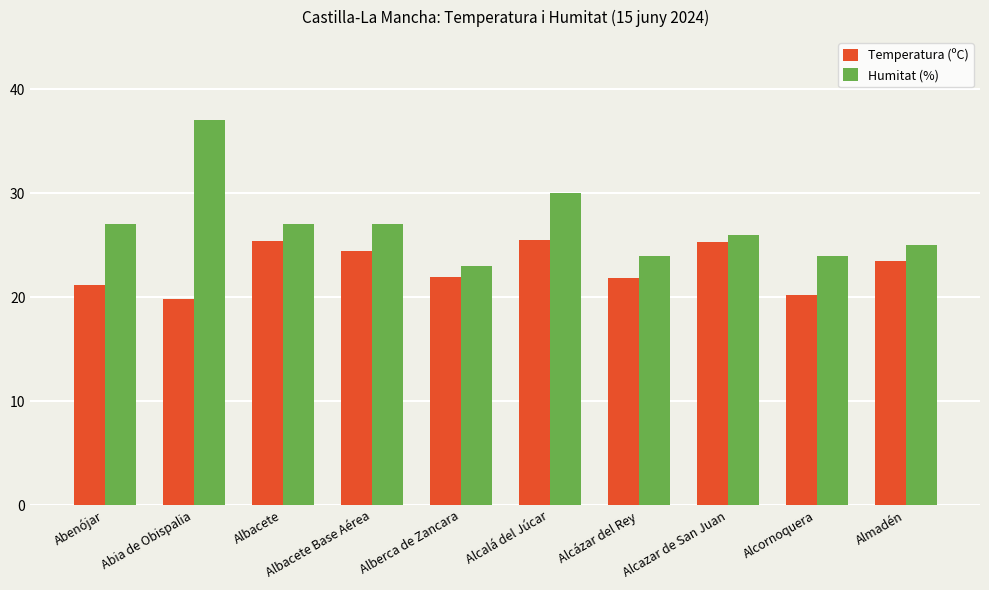

What is the spread (max minus min) of values at Alcornoquera?

3.8